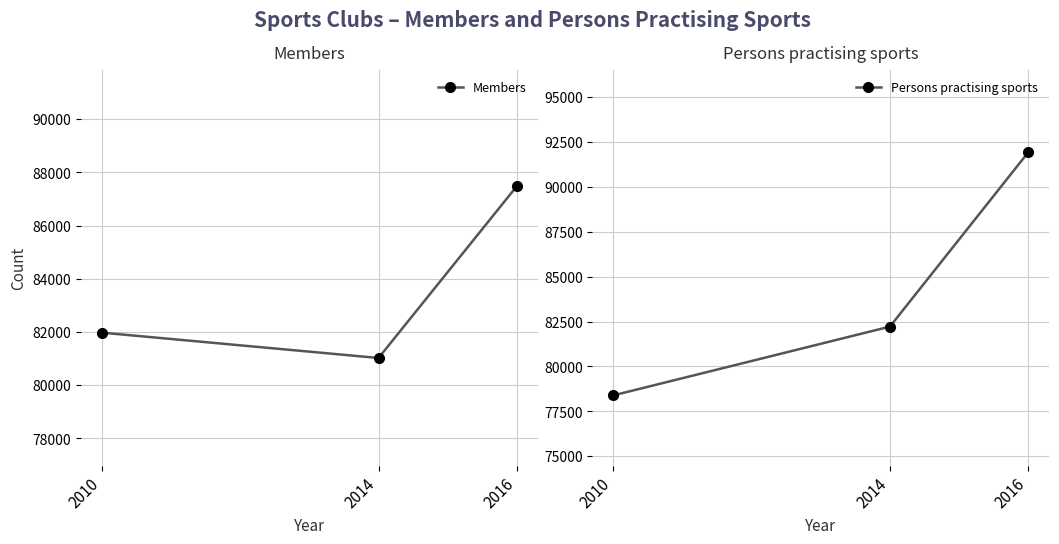

What is the value of the Members point at the 1st from the left?

81975